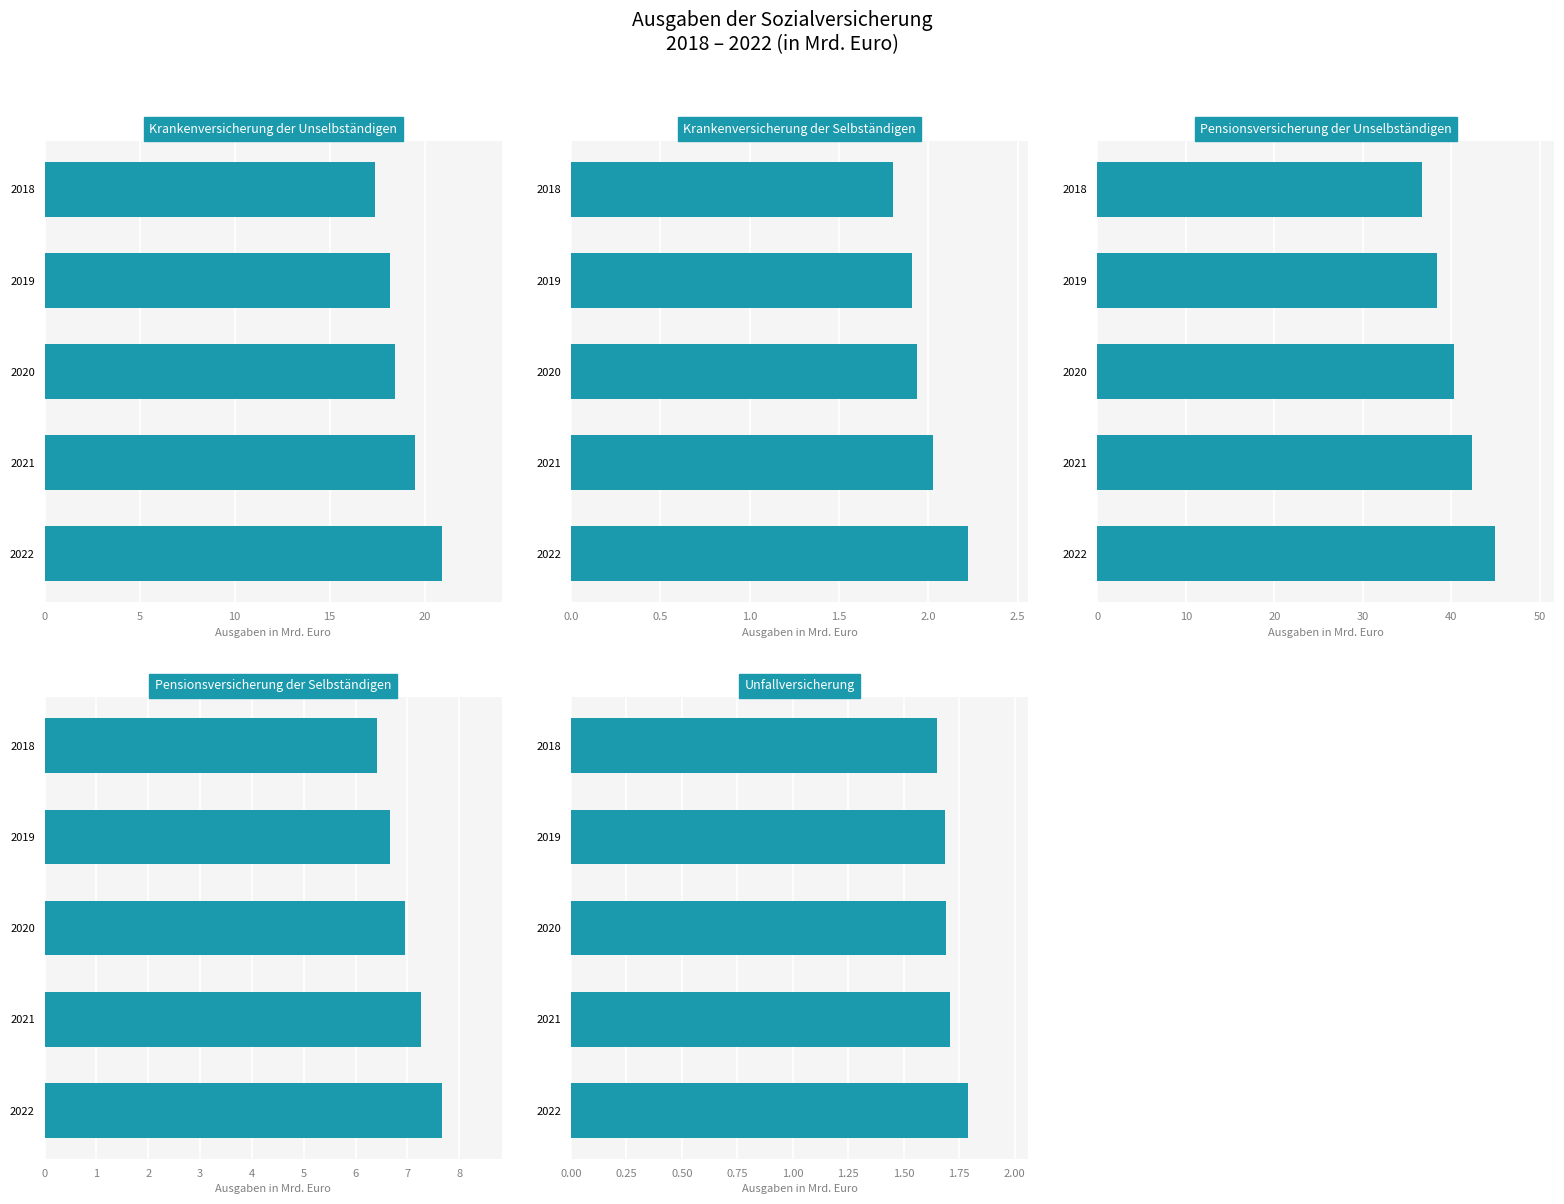

How many groups of bars are there?

5